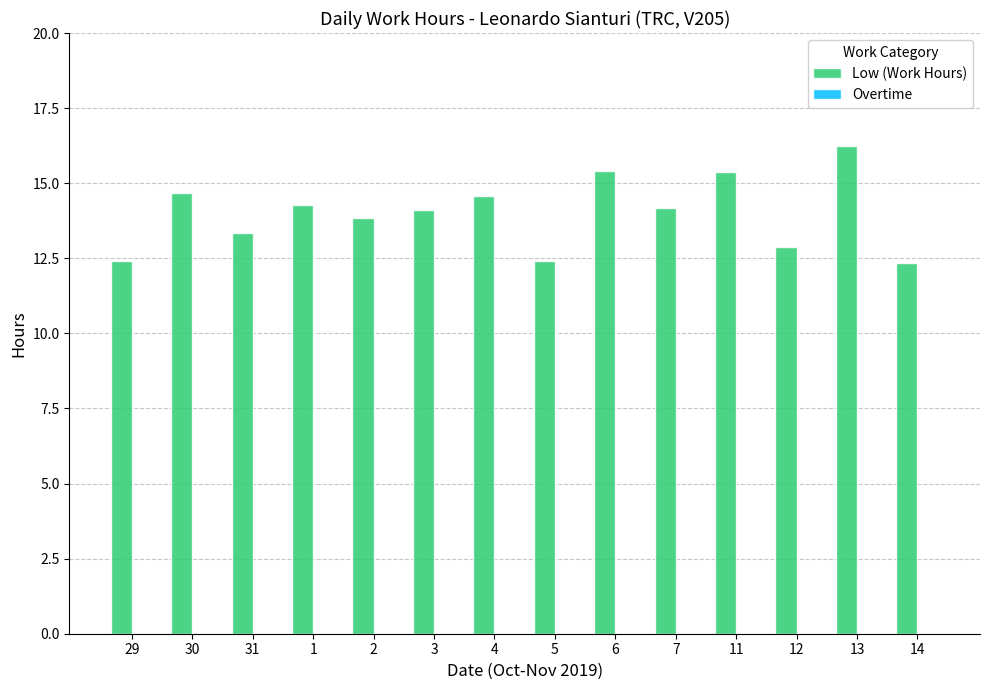

What is the change in value from 29 to 4?

+2.2